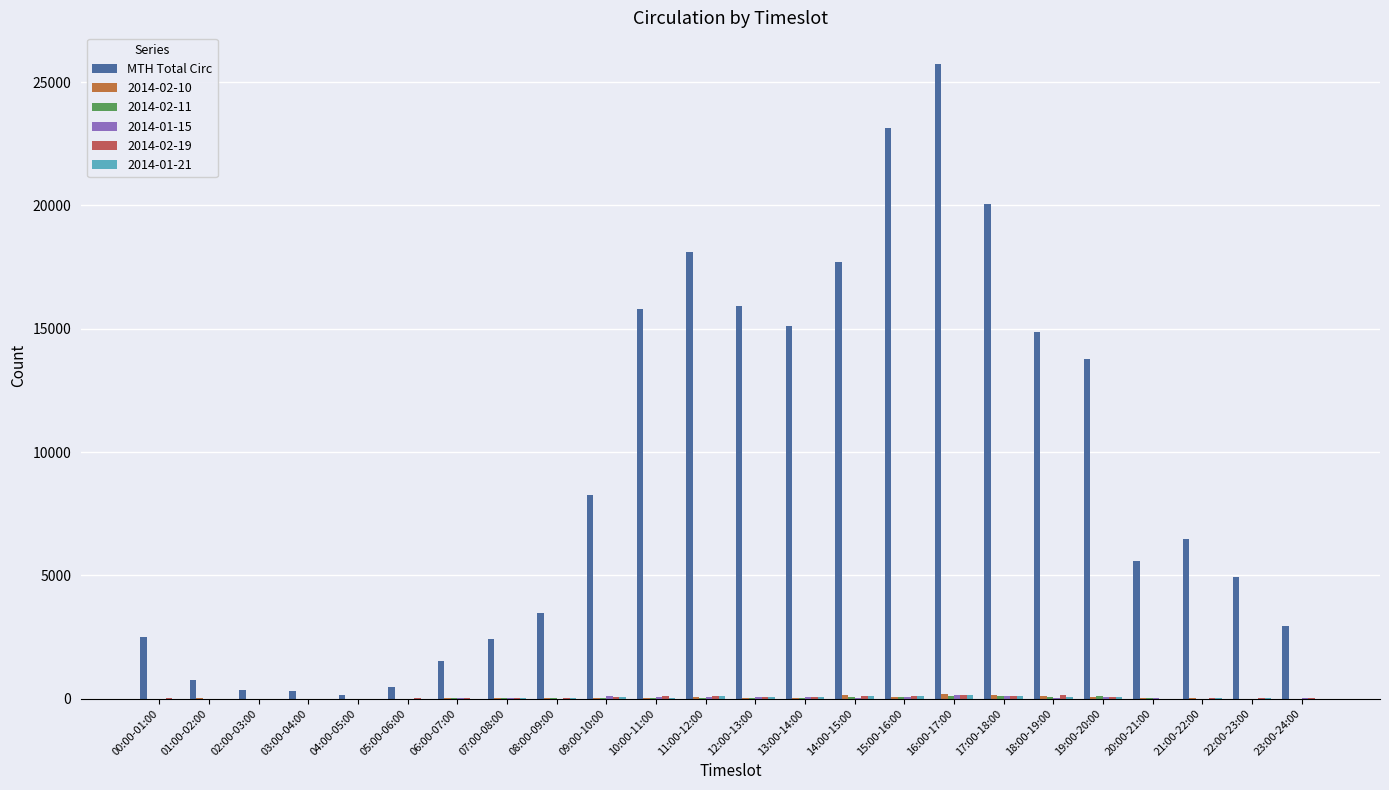

How many groups of bars are there?

24